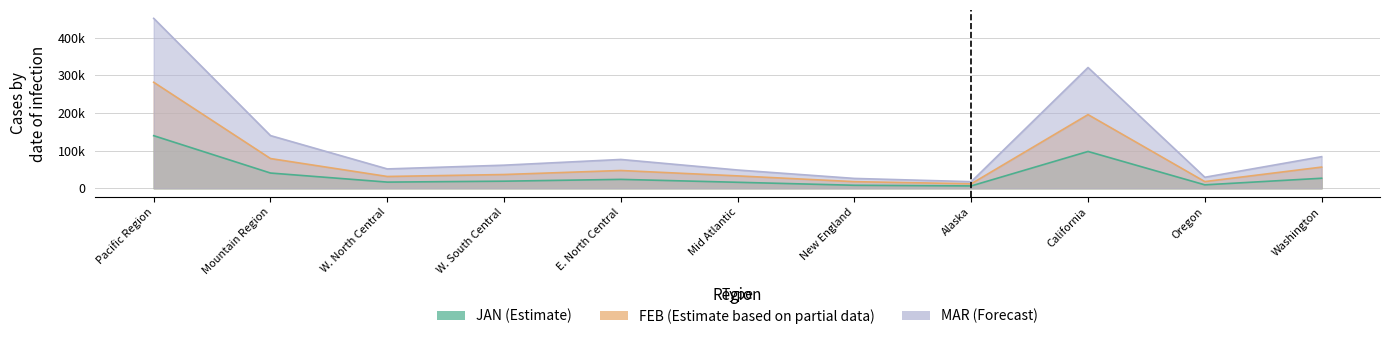

What are all the series names shown in the legend?

JAN, FEB, MAR